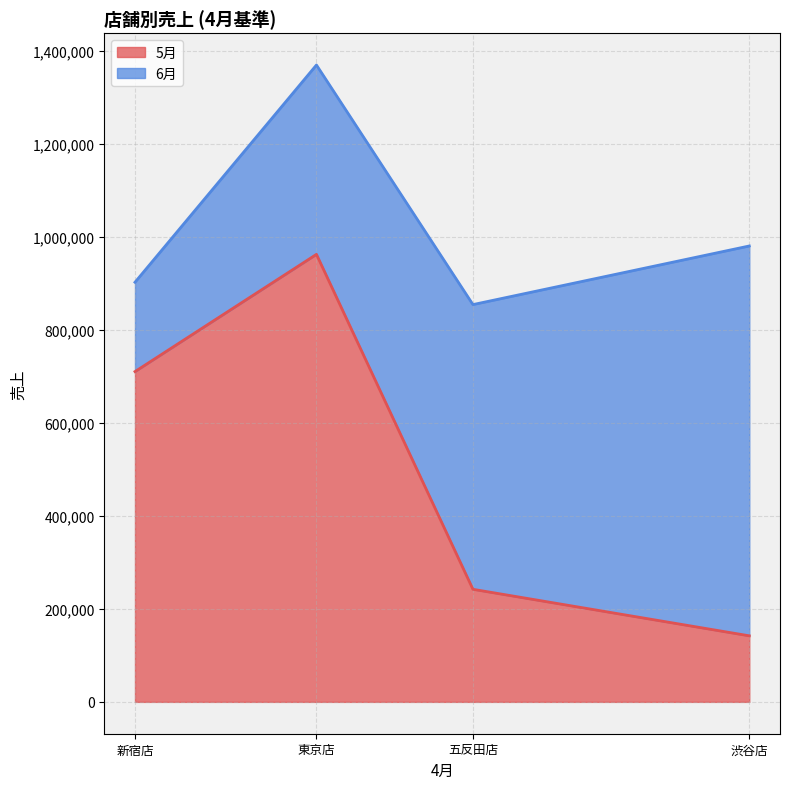

True or false: 6月 and 5月 intersect in this chart.

True